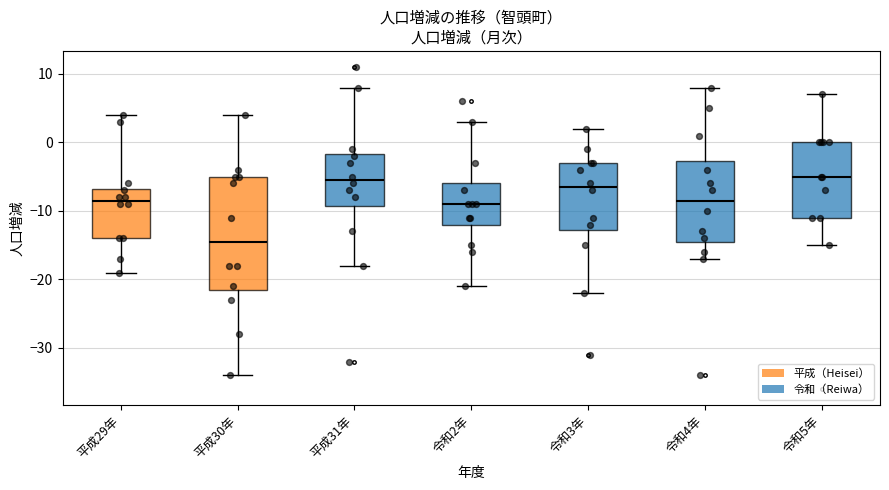

Where does the lower whisker of the box for 令和4年 end on the y-axis? The values are not printed on the chart, so give them approximately, as read against the axis.

-17